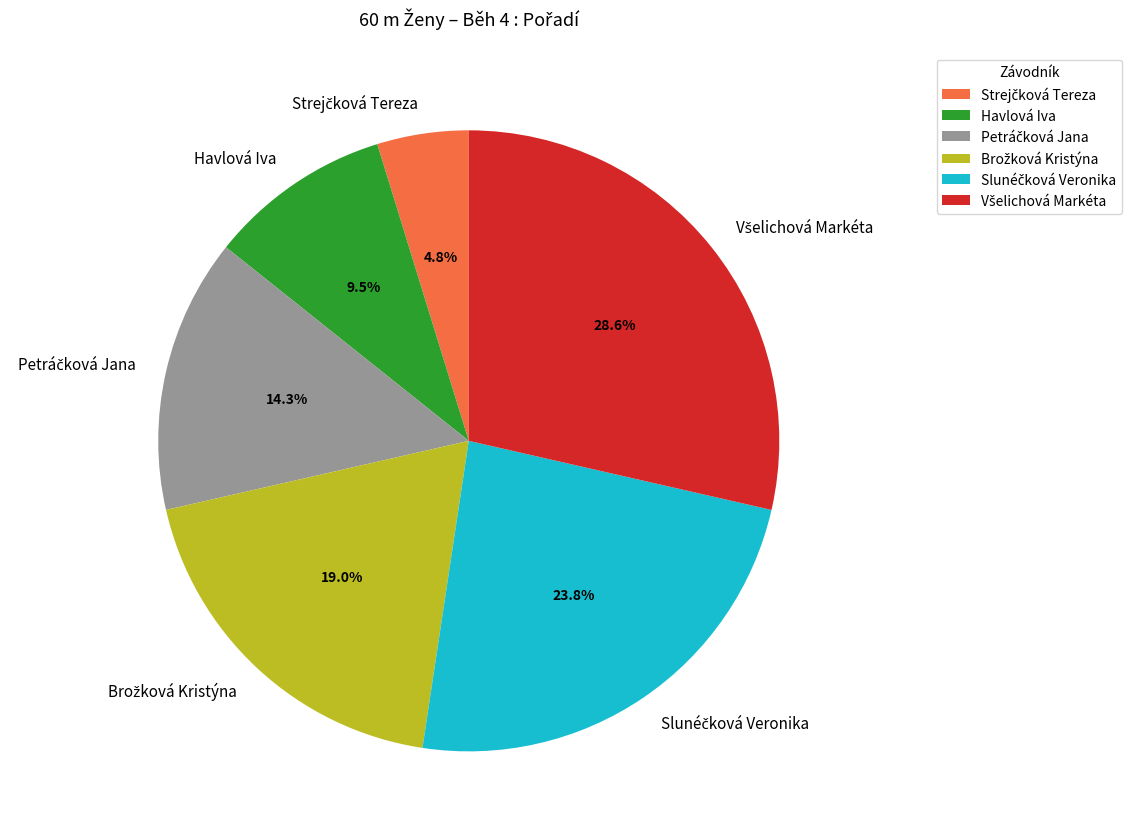

Count the number of slices in the pie.

6